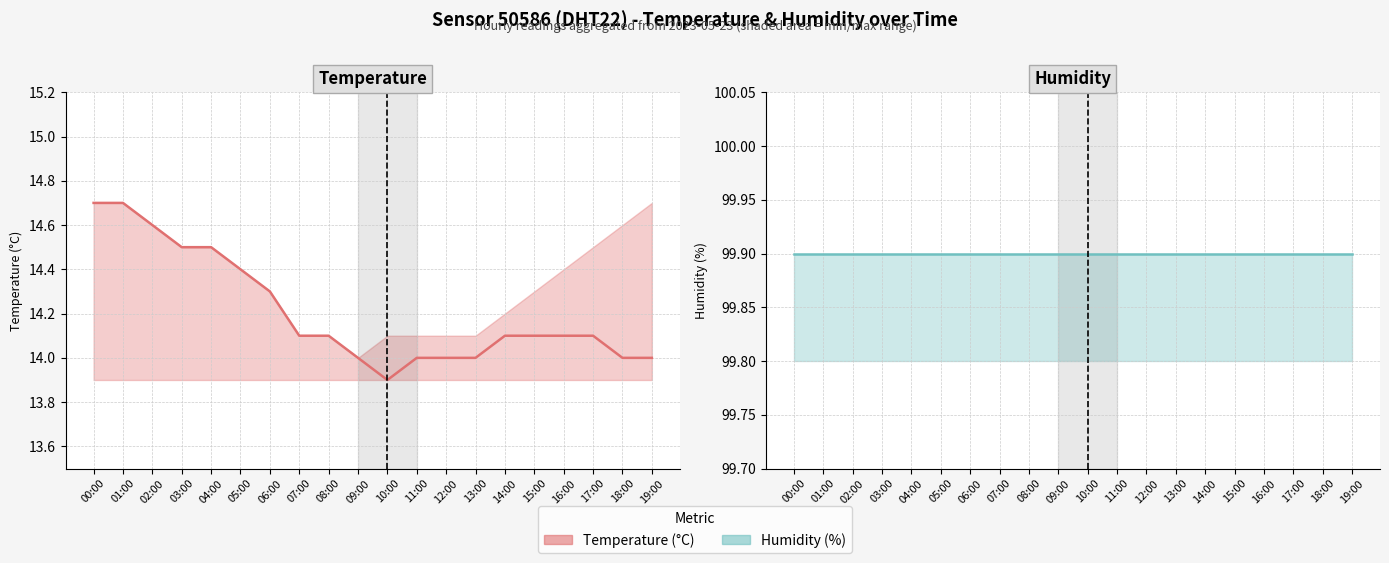

What position from the left is 13:00?

14